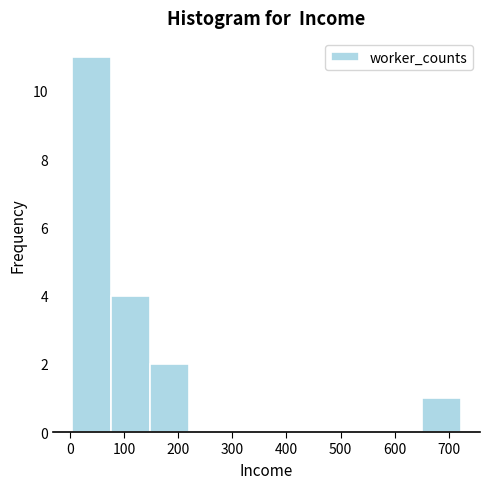

How tall is the bar that spans 650 to 720 on the x-axis? Neither the bar edges nor the heights are printed on the chart, so give them approximately, as read against the axes.

1